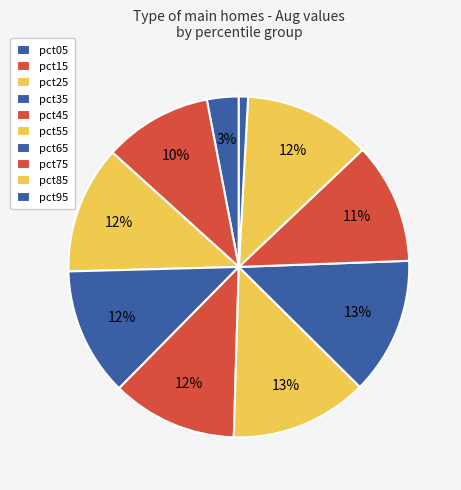

What is the smallest slice in the pie chart?

pct95